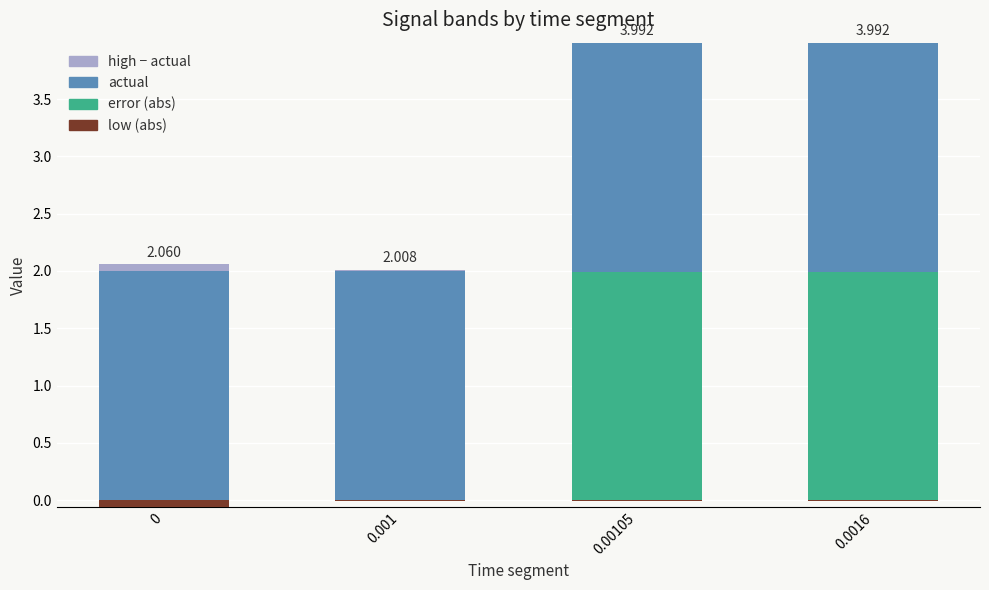

What is the label of the 2nd bar from the left?

0.001